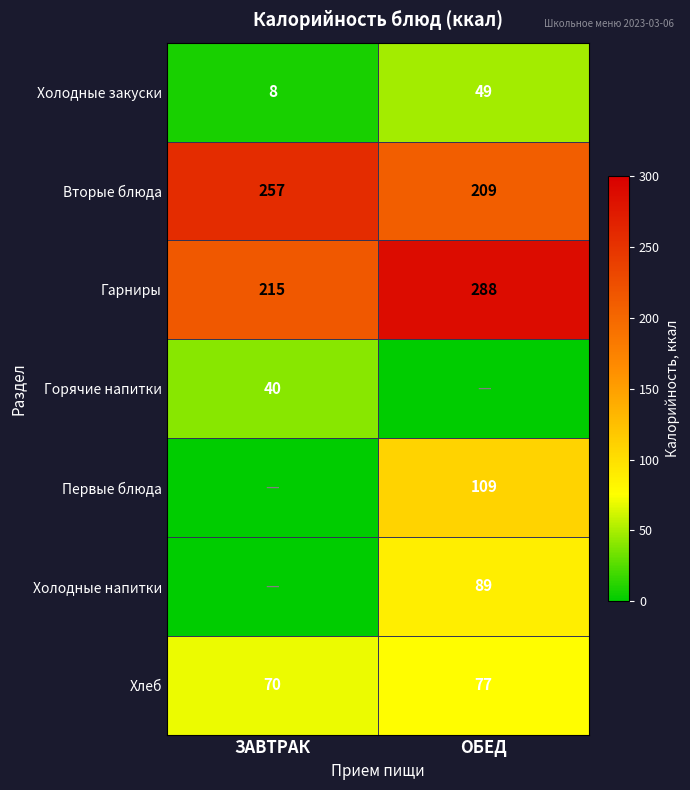

True or false: Горячие напитки has a value of 40 at ЗАВТРАК.

True